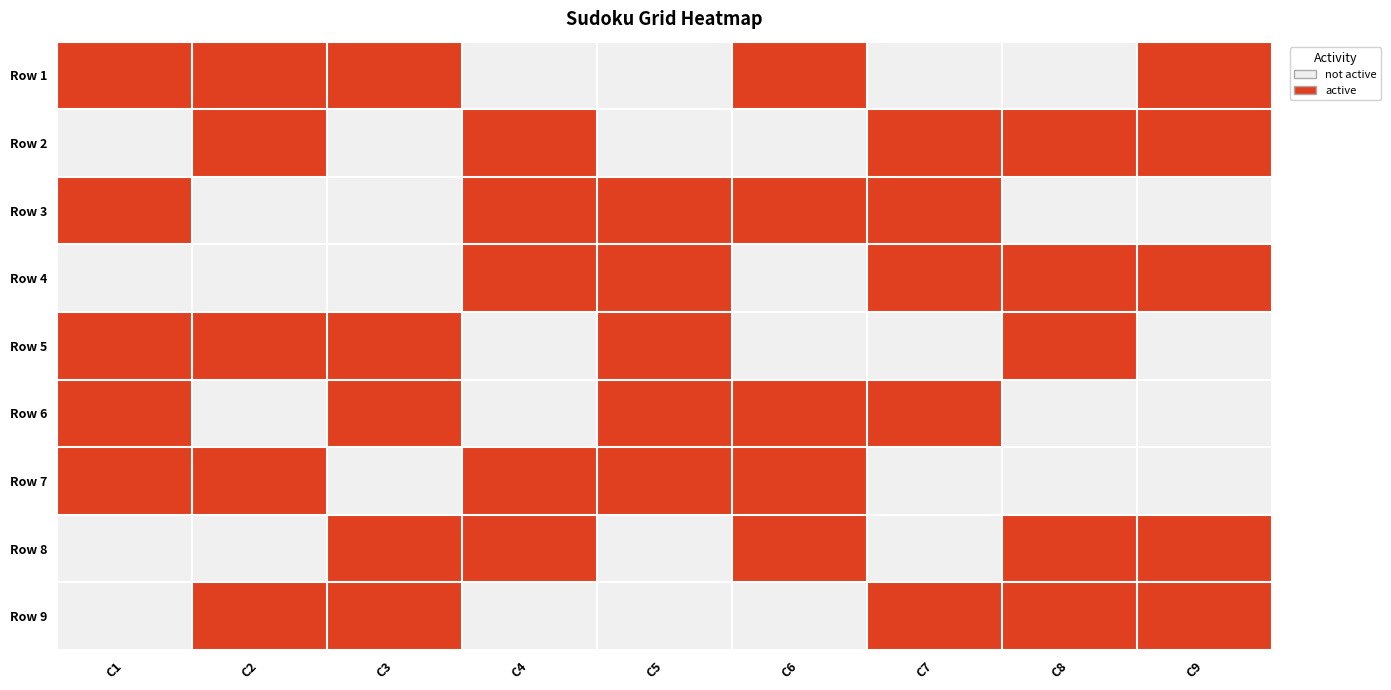

Rank the series by their maximum value, from lowest to highest.

Row 1, Row 2, Row 3, Row 4, Row 5, Row 6, Row 7, Row 8, Row 9